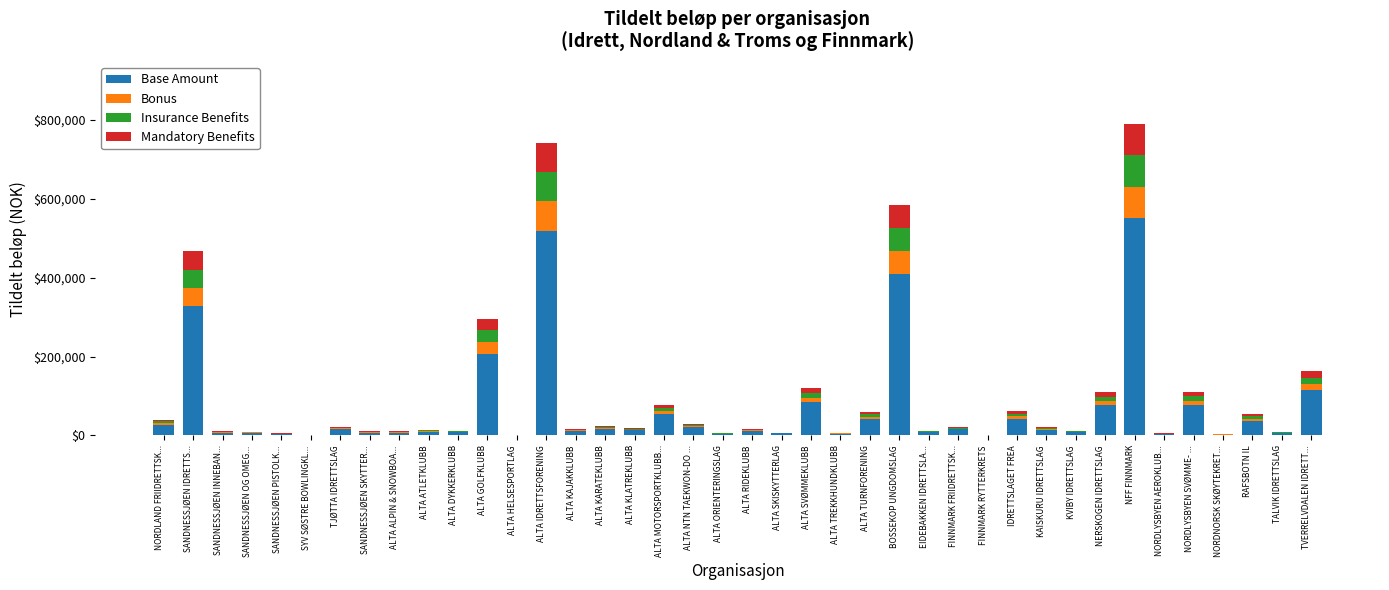

The value of Base Amount at TVERRELVDALEN IDRETT... is 114226.0. True or false?

True